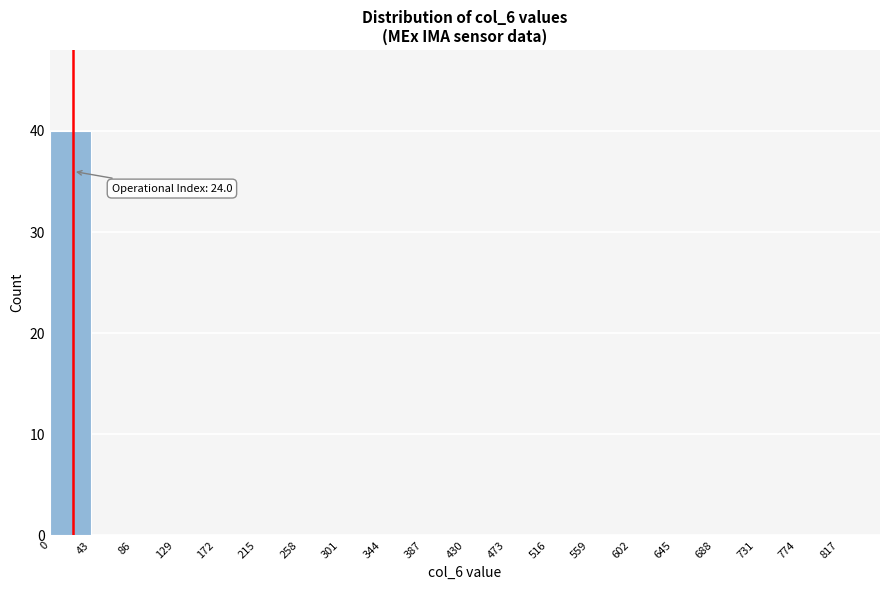

Over which range of the x-axis is the bar tallest?

0 to 43